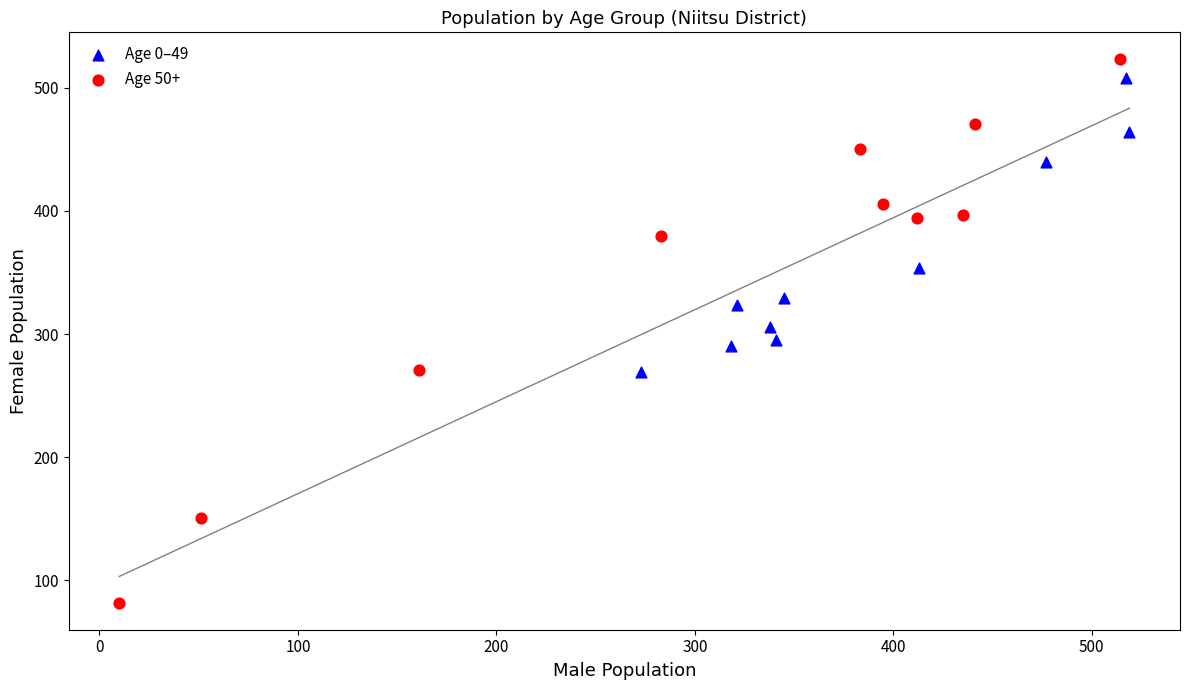

What are all the series names shown in the legend?

Age 0–49, Age 50+